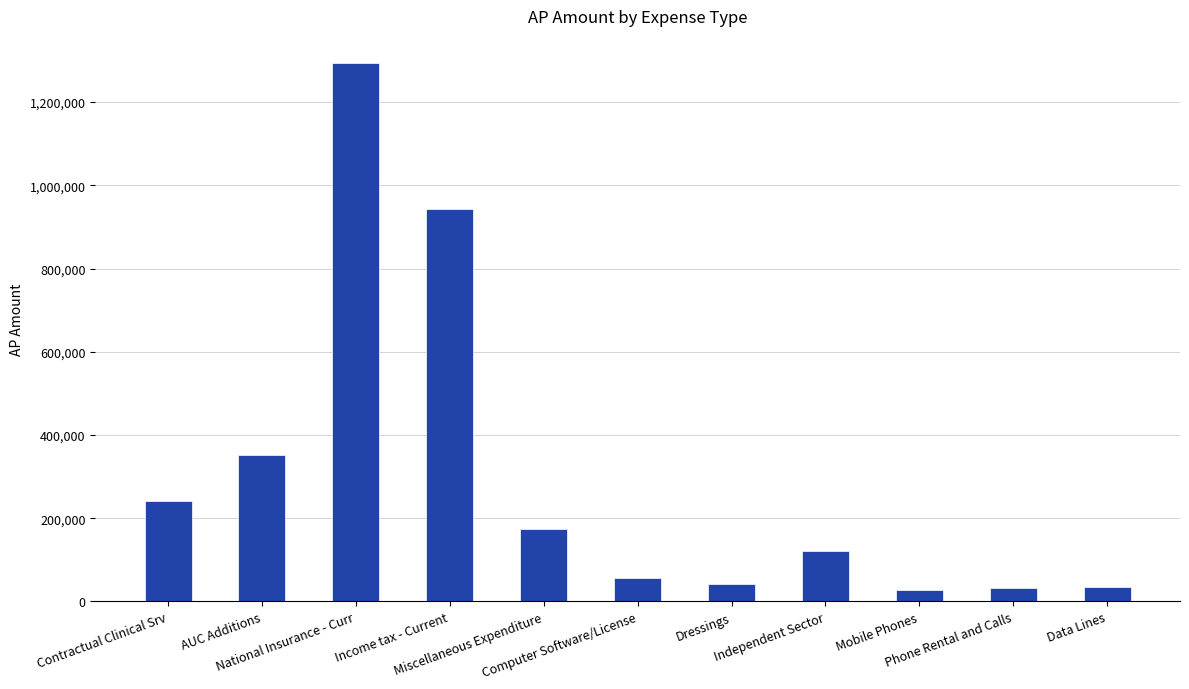

What is the minimum value shown in the chart?

27463.4